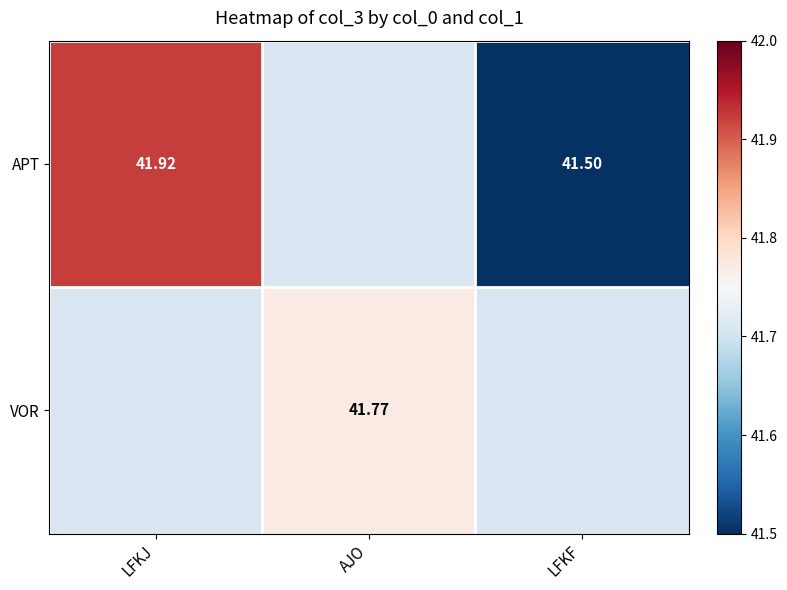

Is the value of VOR at AJO greater than the value of APT at LFKJ?

No